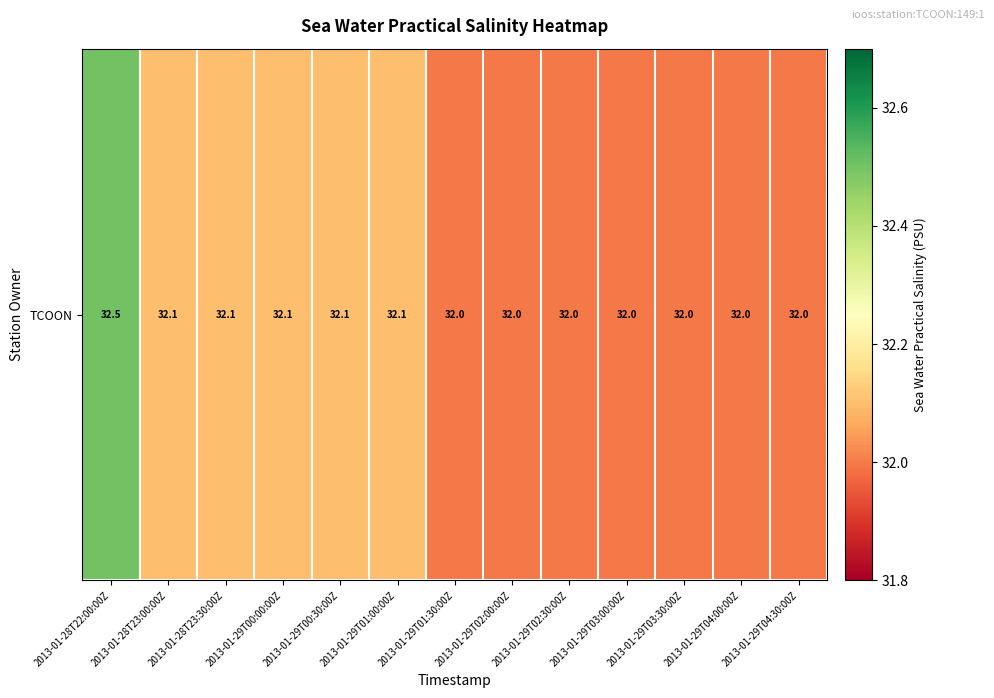

Read the value at 2013-01-28T23:30:00Z.

32.1